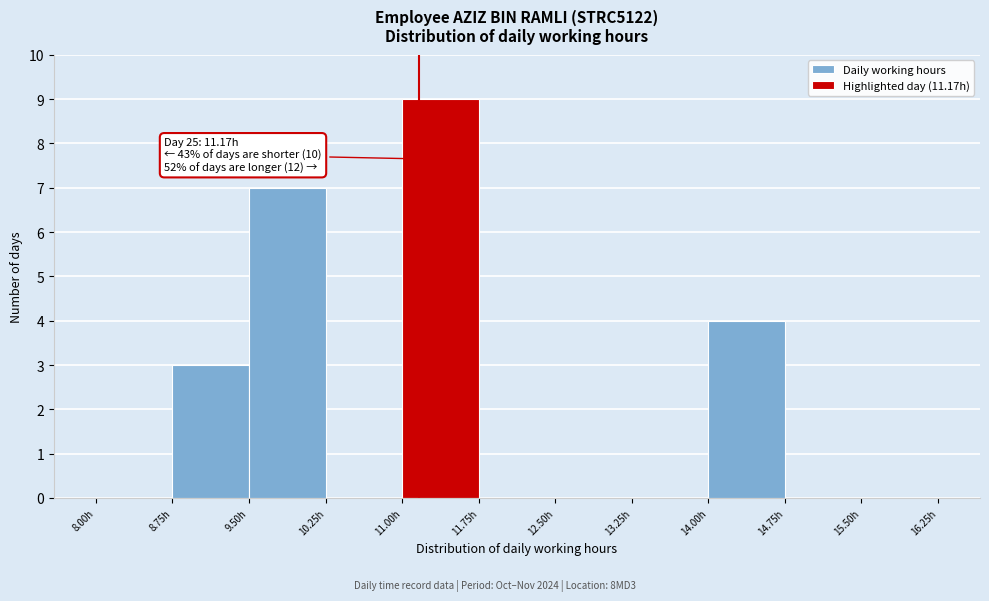

Over which range of the x-axis is the bar tallest?

11.00 to 11.75